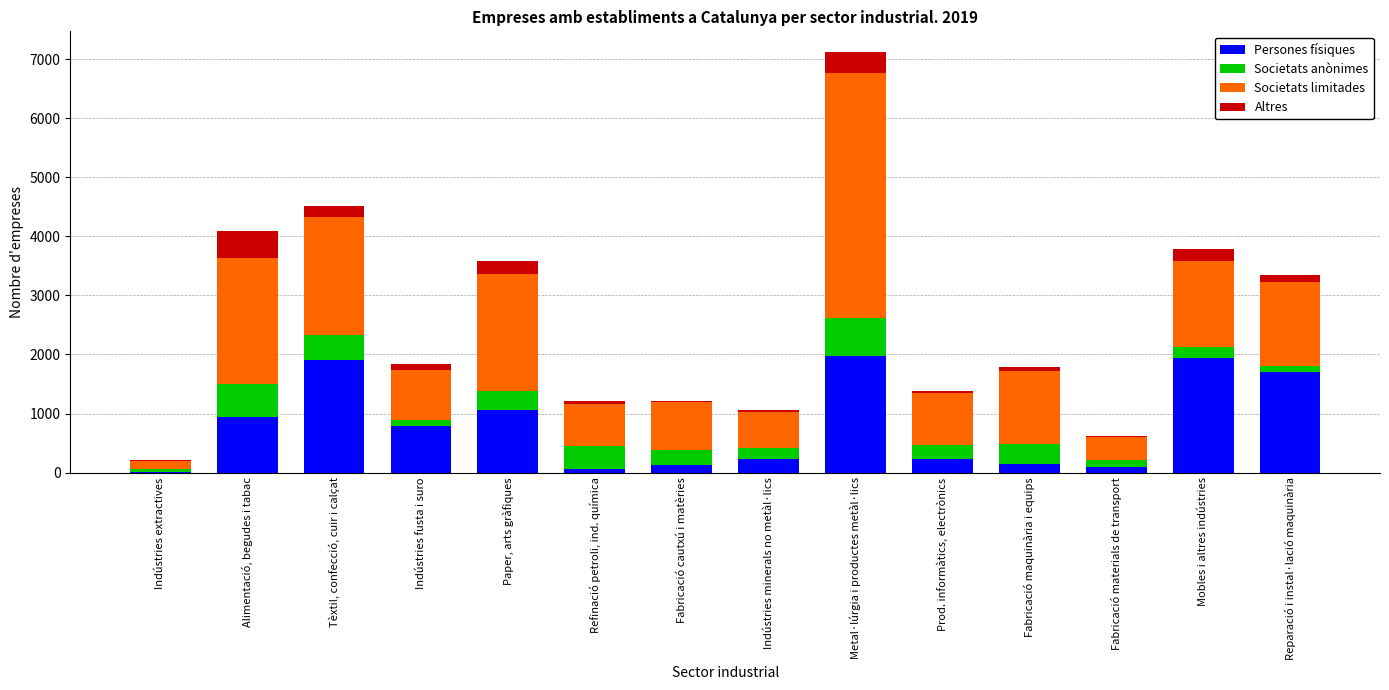

At which category is the sum across all series the highest?

Metal·lúrgia i productes metàl·lics